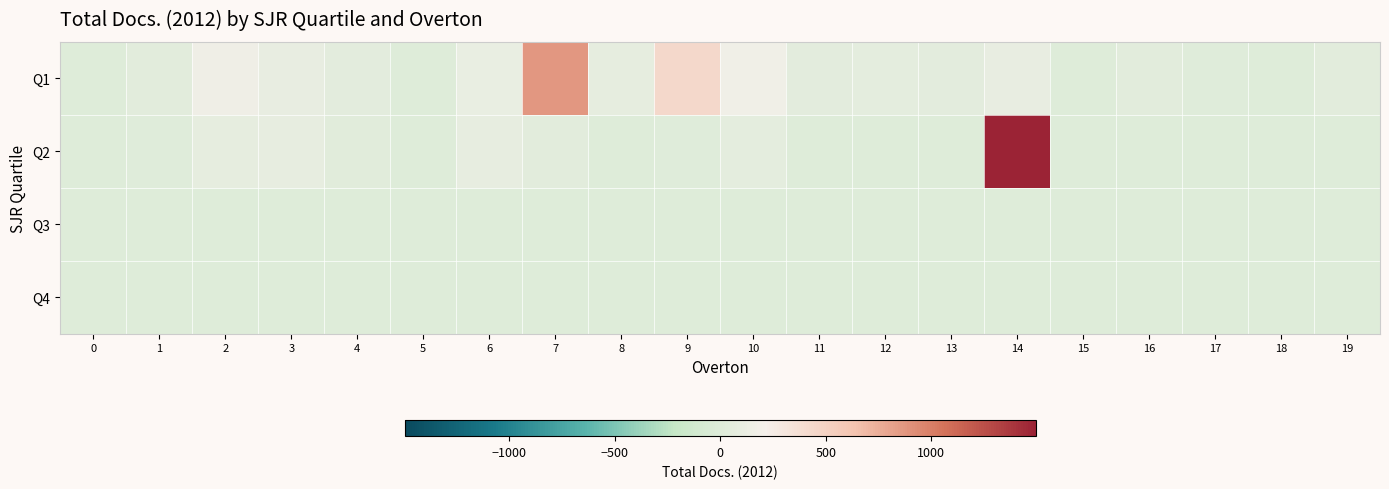

At how many categories does at least one series exceed 863?

2